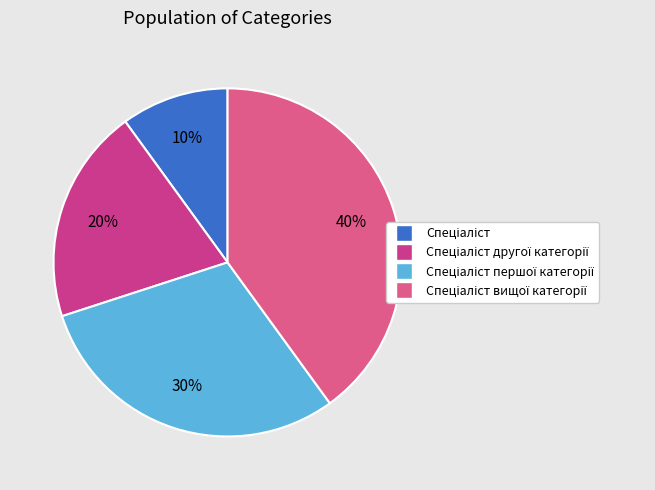

Count the number of slices in the pie.

4